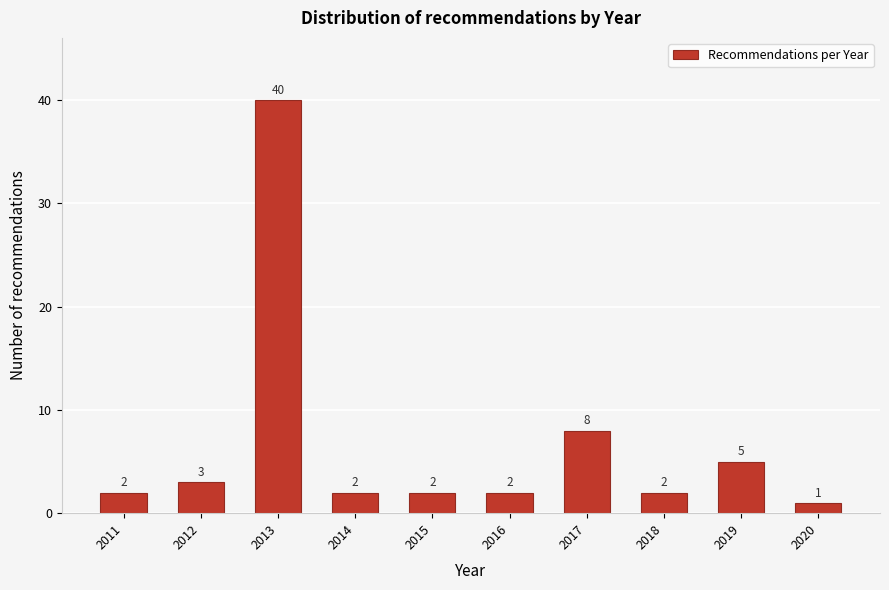

Reading left to right, transcribe all the data shown in this chart.

2	3	40	2	2	2	8	2	5	1